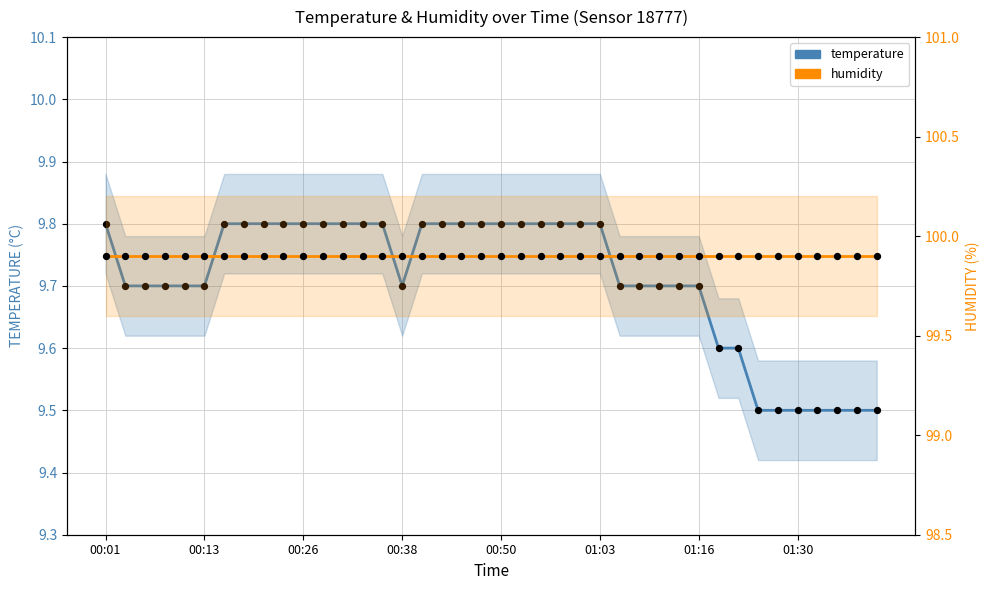

Which series contains the lowest Y value?

temperature